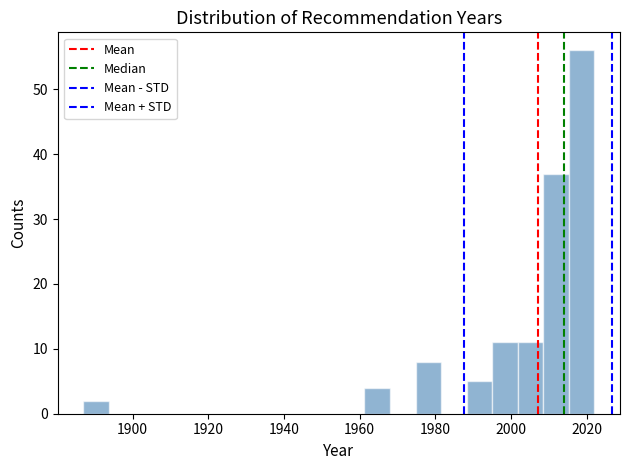

Read against the x-axis, roughly where is the centre of the tallest bar?

2018